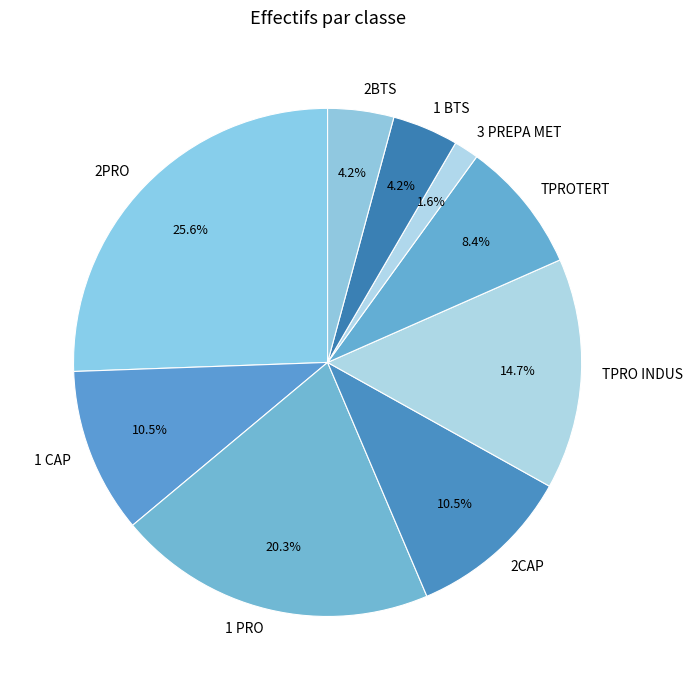

Approximately how many times larger is the value at 2PRO compared to TPRO INDUS?

1.7